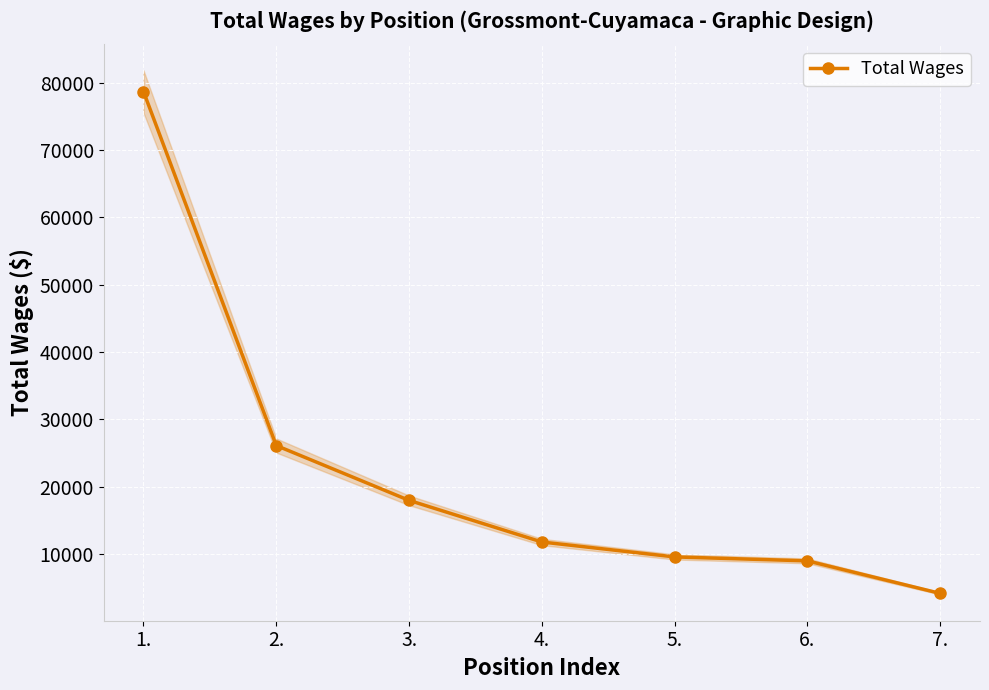

What is the label of the 2nd point from the right?

6.